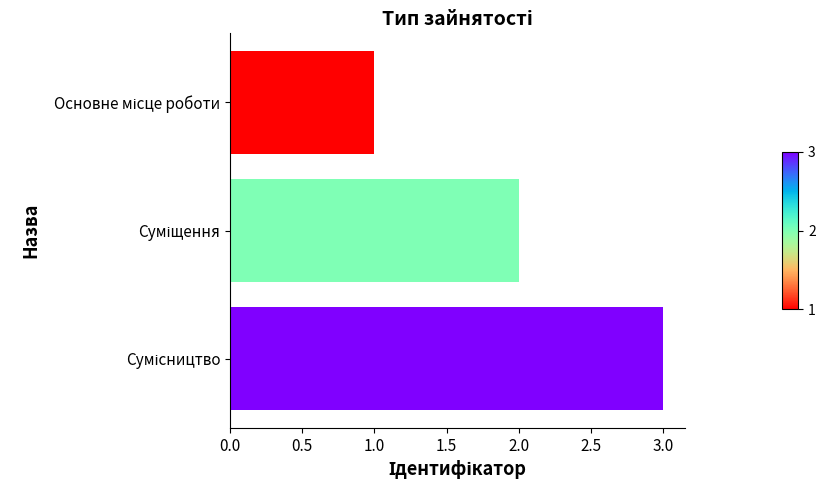

What is the greatest value displayed?

3